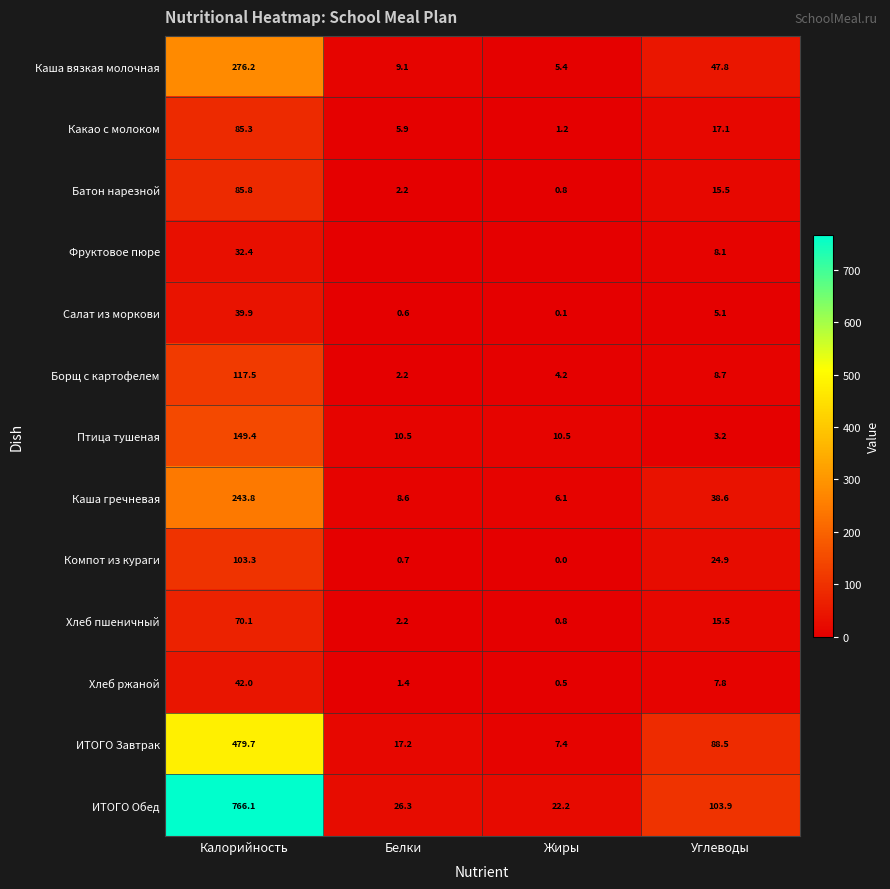

Rank the categories by Салат из моркови value from lowest to highest.

Жиры, Белки, Углеводы, Калорийность